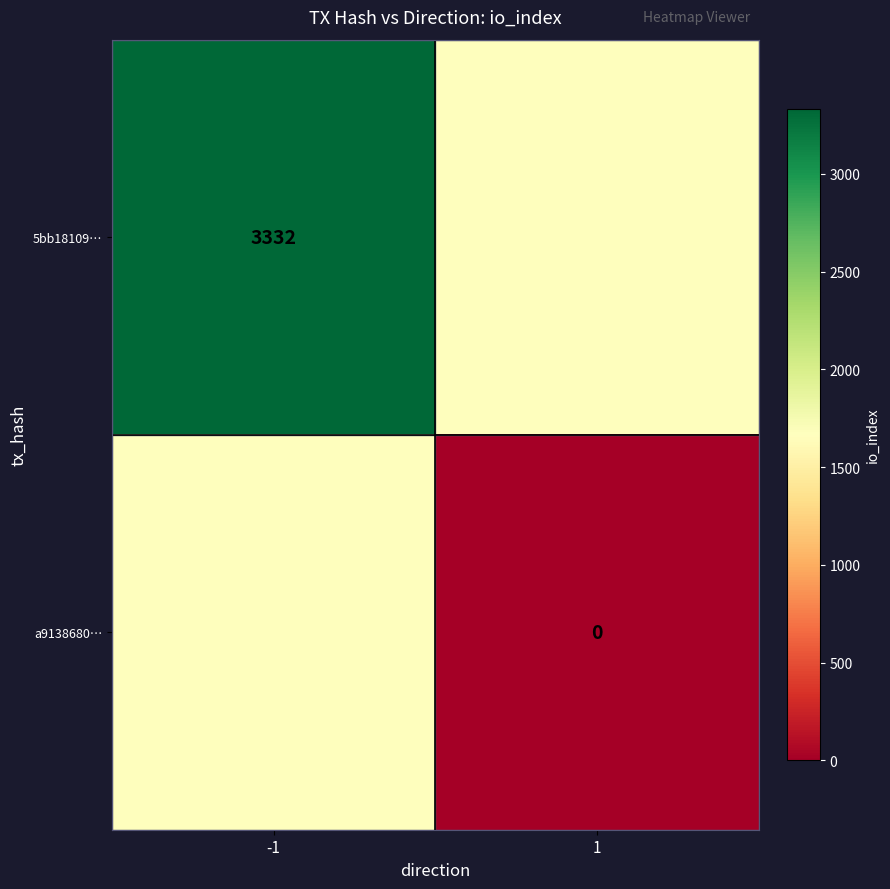

True or false: 5bb18109… has a value of 846 at -1.

False